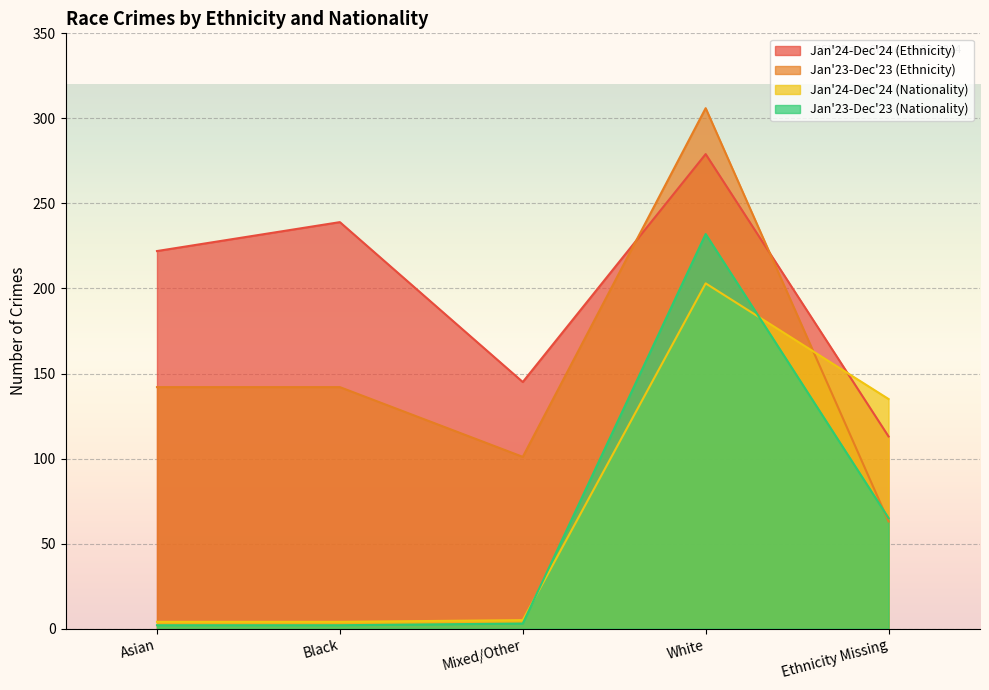

How many lines are shown in the chart?

4